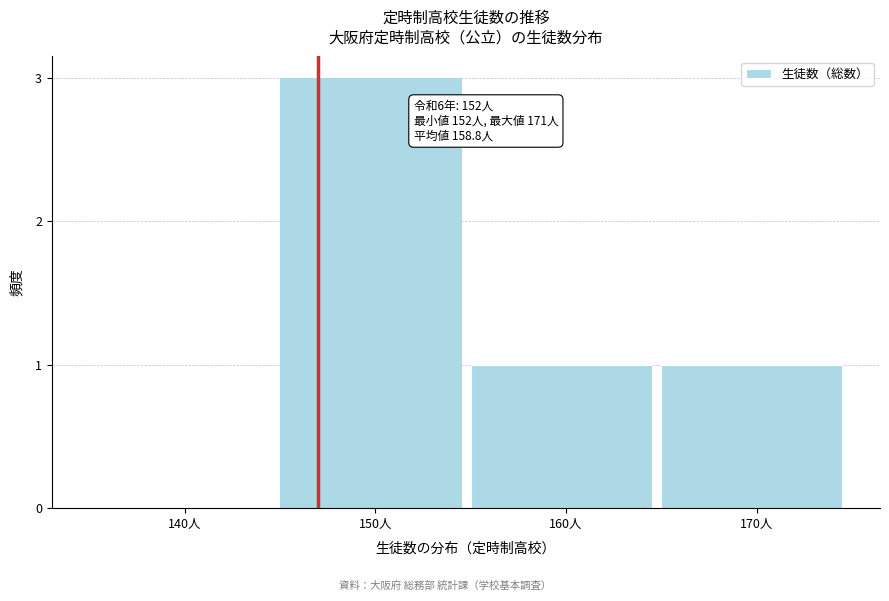

Reading left to right, transcribe all the data shown in this chart.

140人=0	150人=3	160人=1	170人=1